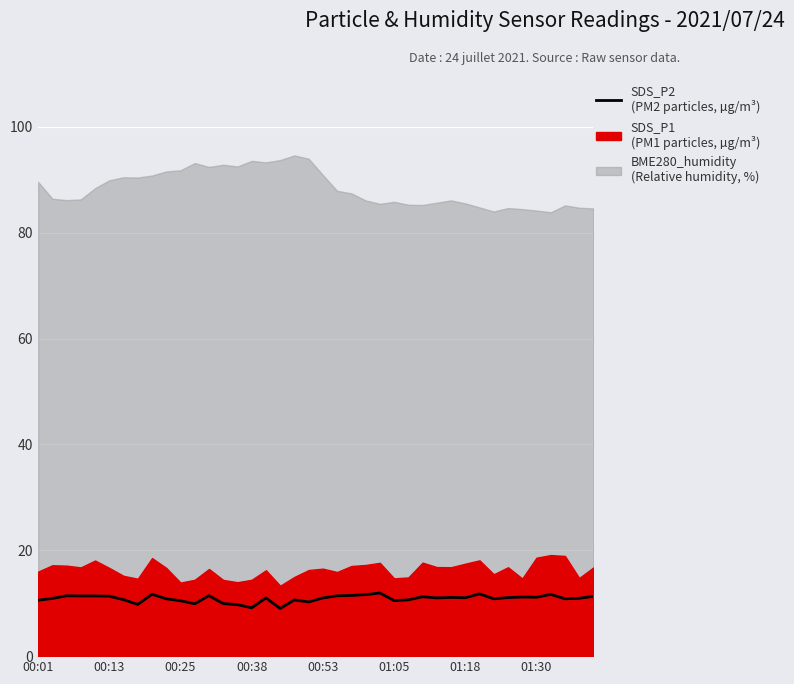

What is the sum of all values?

435.0